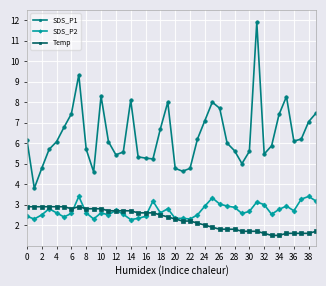

What is the smallest value displayed?

1.5